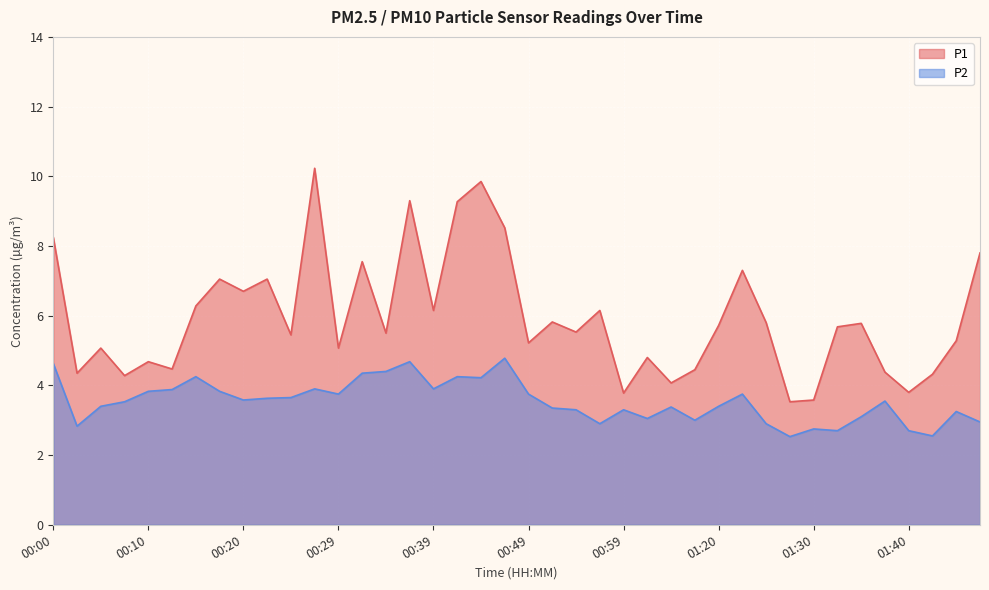

How many lines are shown in the chart?

2